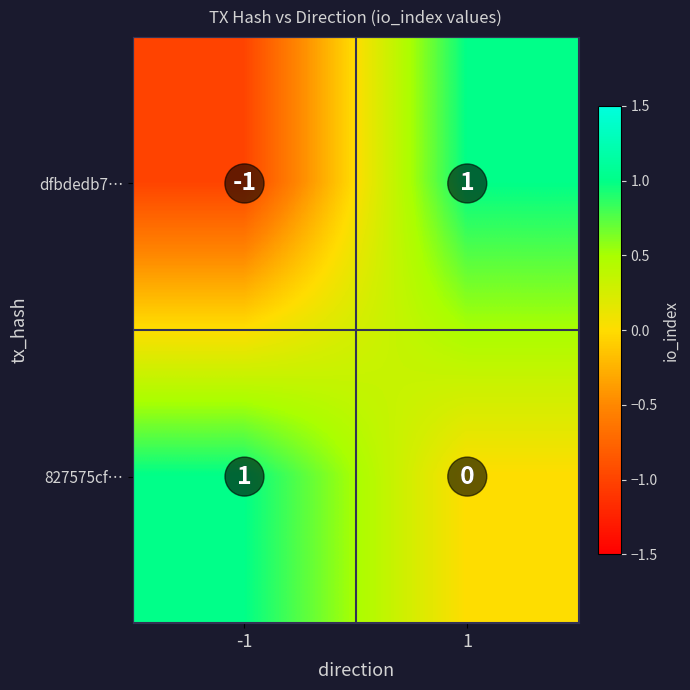

Which series has the largest range (max minus min)?

dfbdedb7…